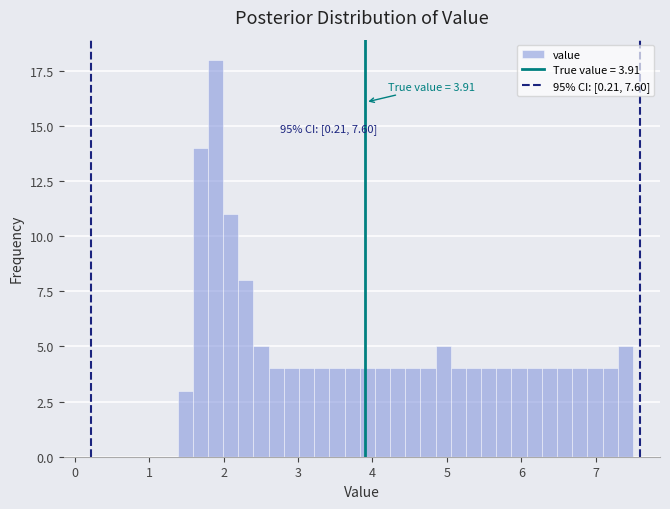

Around what value on the x-axis is the tallest bar? Give the approximate position of its centre, as read against the axis.

1.9